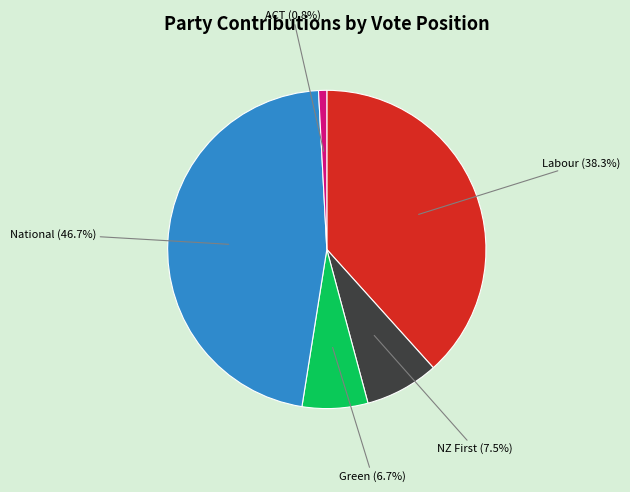

What portion of the pie excludes Labour?

61.7%